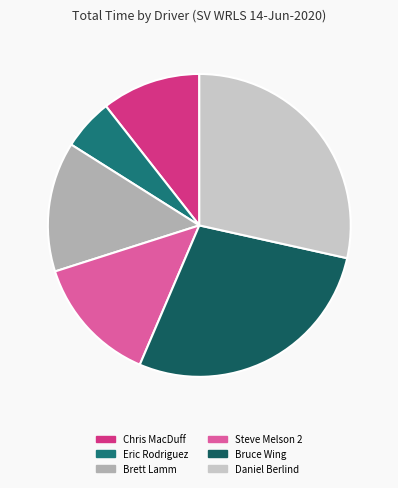

Does any single category account for the majority?

No